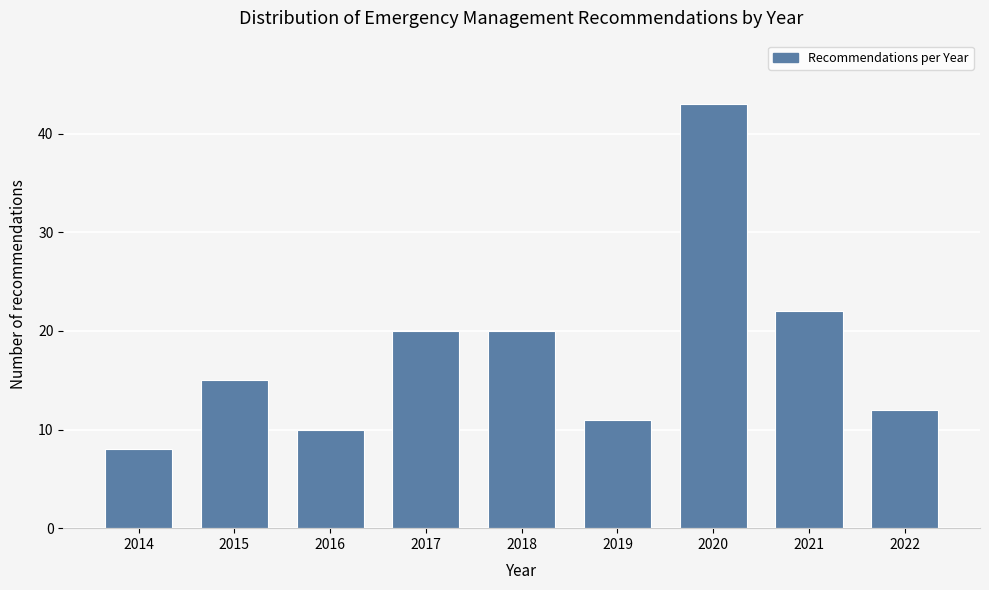

Reading left to right, extract all data points from this chart.

8	15	10	20	20	11	43	22	12